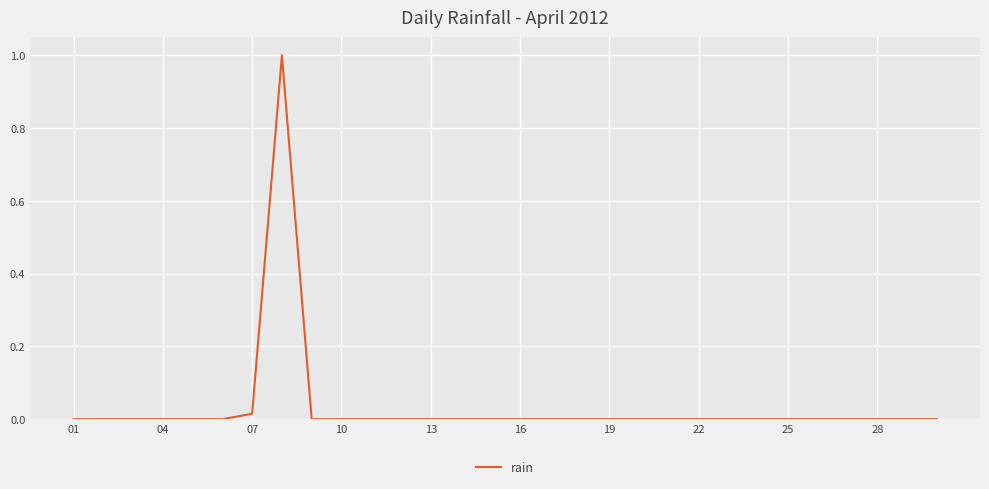

What is the maximum value shown in the chart?

1.0